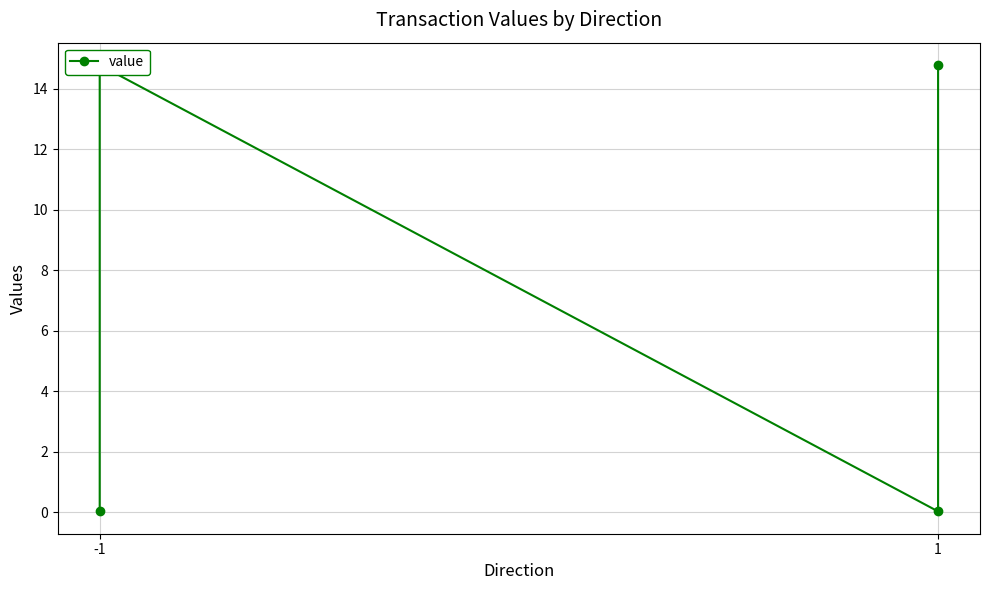

What is the greatest value displayed?

14.8